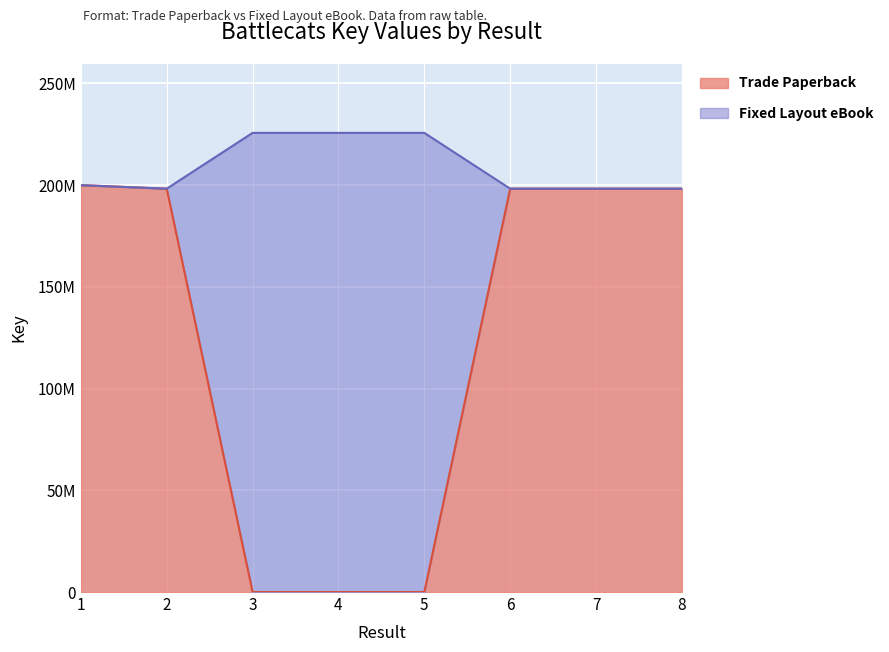

Reading left to right, extract all data points from this chart.

Trade Paperback: 1=199944981	2=198215762	3=0	4=0	5=0	6=198215838	7=198215720	8=198215800
Fixed Layout eBook: 1=199944981	2=198215762	3=225643809	4=225643734	5=225643658	6=198215838	7=198215720	8=198215800